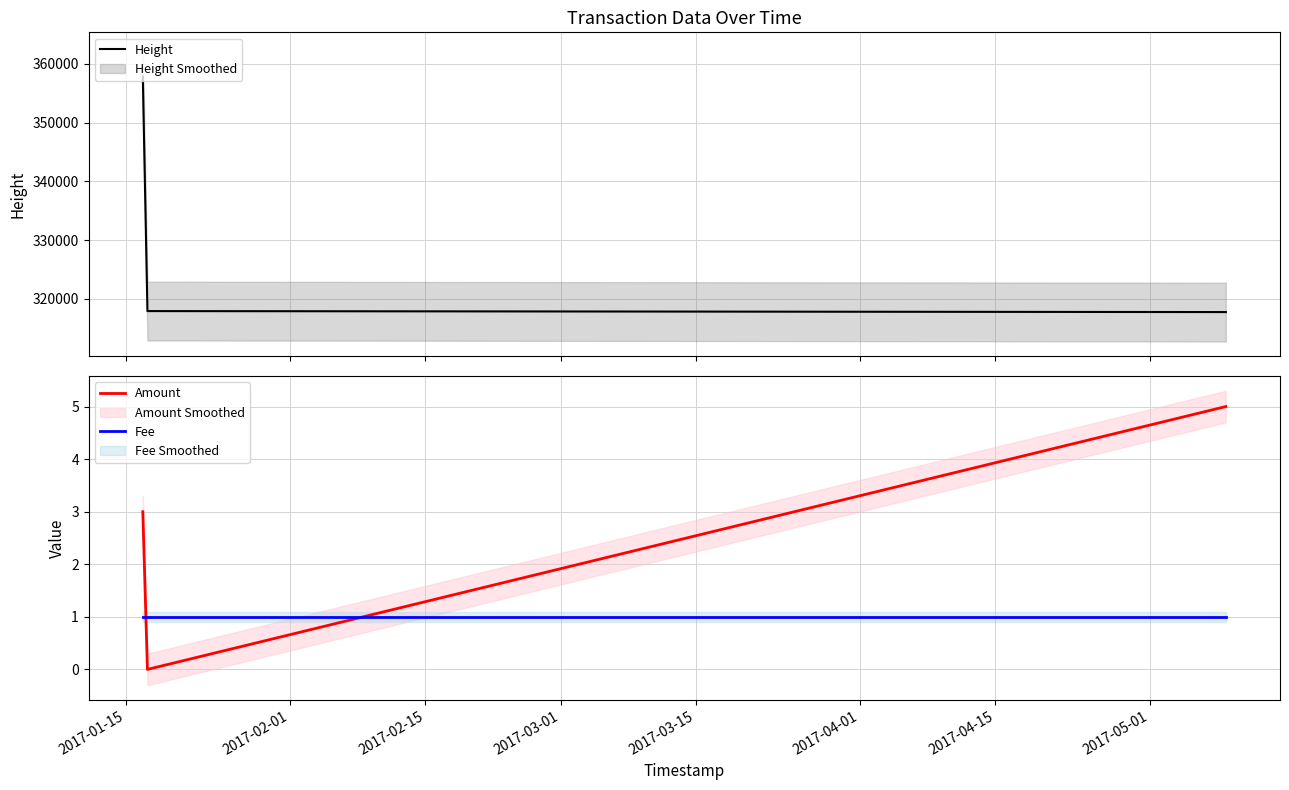

What is the value of the Fee point at the 3rd from the left?

1